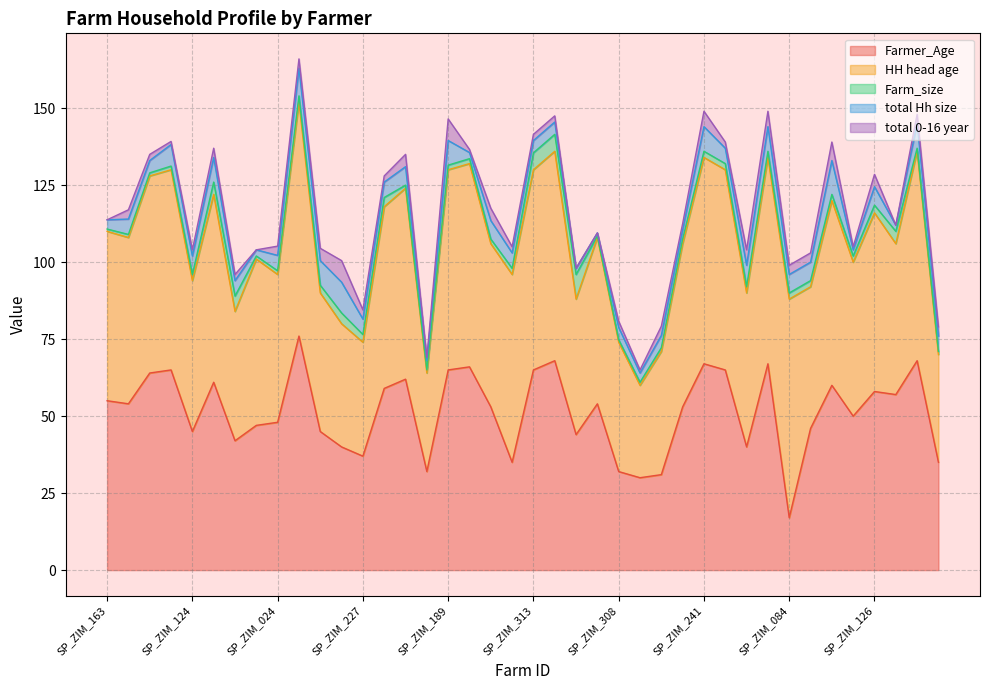

What is the average value of the HH head age series?

54.2